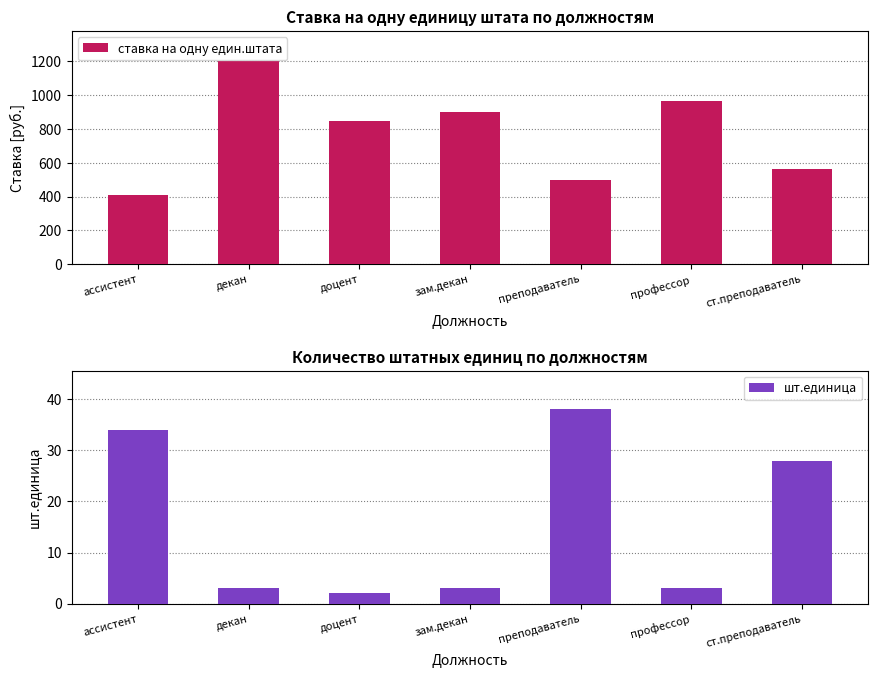

What are all the series names shown in the legend?

ставка на одну един.штата, шт.единица